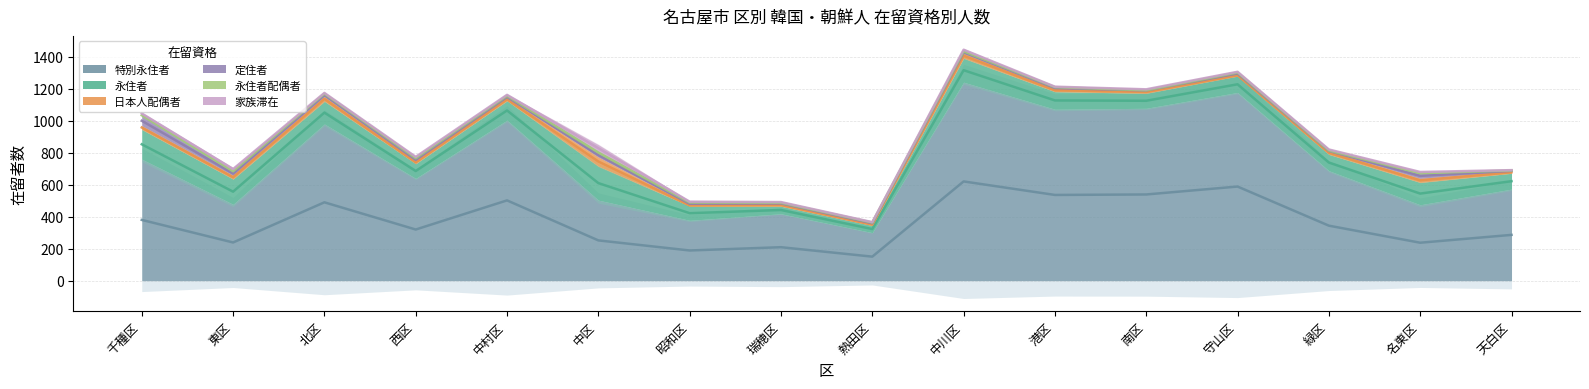

What is the difference between the 特別永住者 values at 千種区 and 中川区?

481